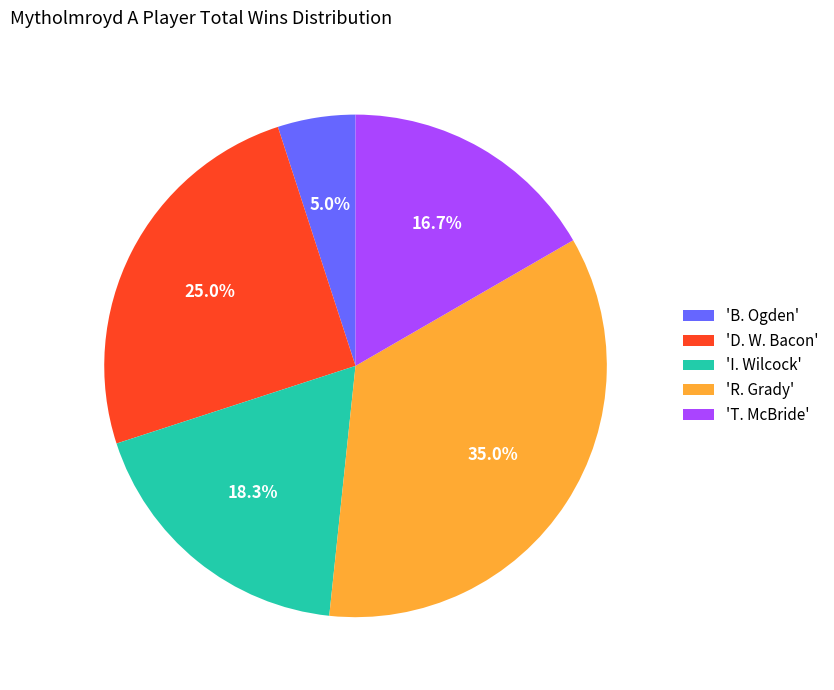

Is there a majority slice in this chart?

No